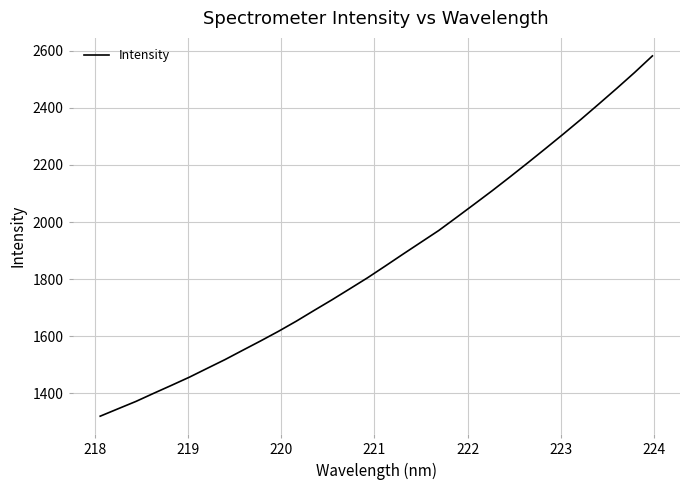

What is the maximum value shown in the chart?

2581.2